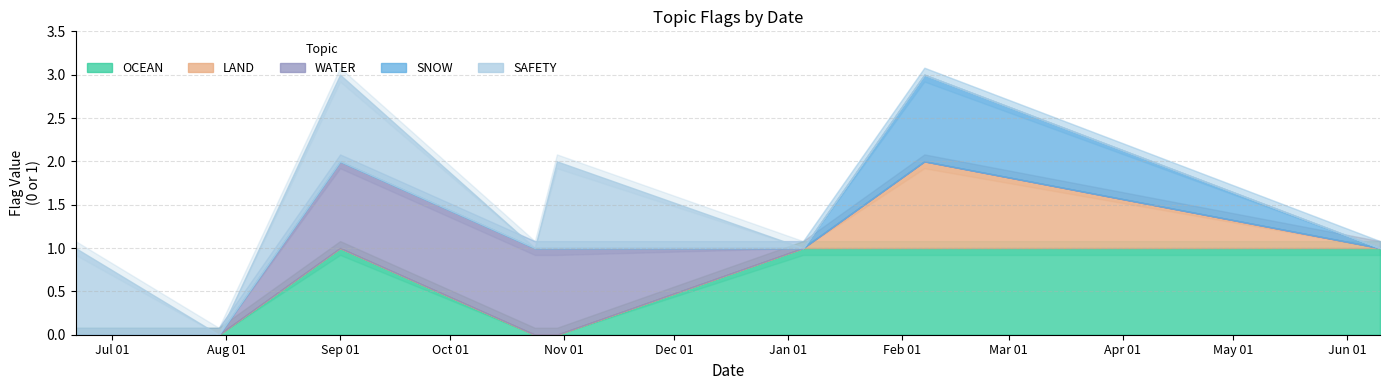

True or false: OCEAN has a value of 0 at 2023-10-30.

False